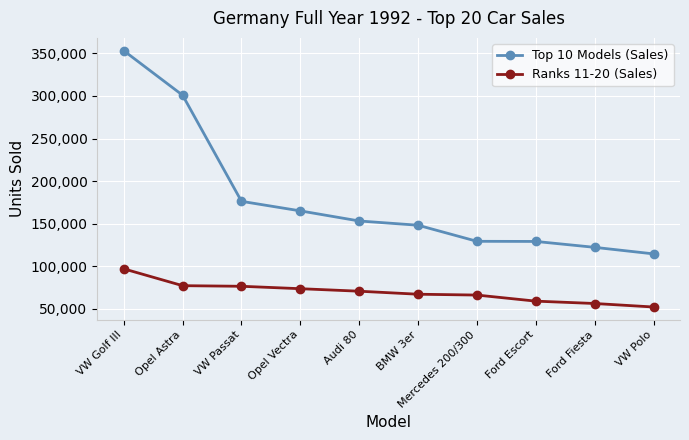

How many lines are shown in the chart?

2